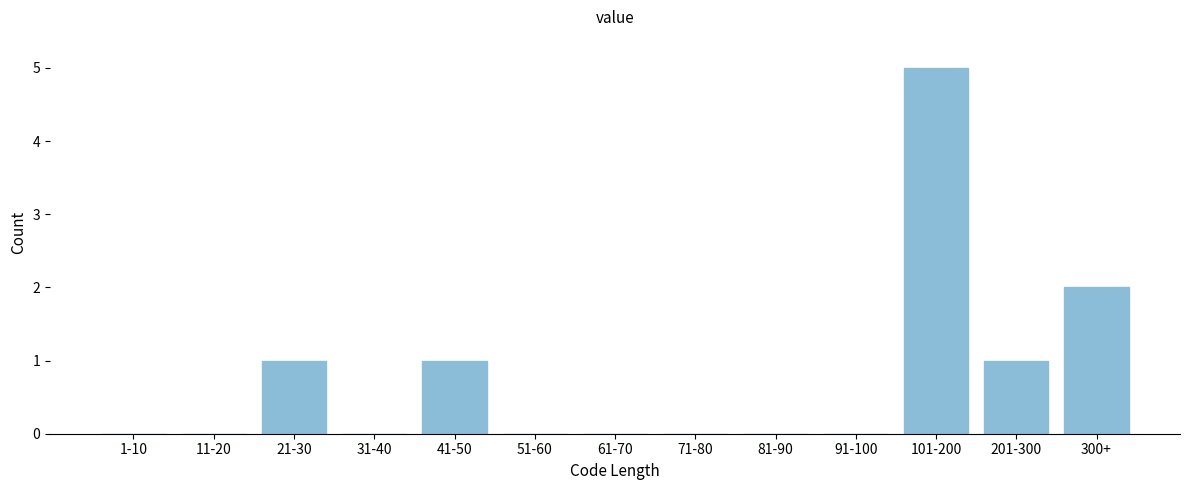

Reading left to right, transcribe all the data shown in this chart.

1-10=0	11-20=0	21-30=1	31-40=0	41-50=1	51-60=0	61-70=0	71-80=0	81-90=0	91-100=0	101-200=5	201-300=1	300+=2